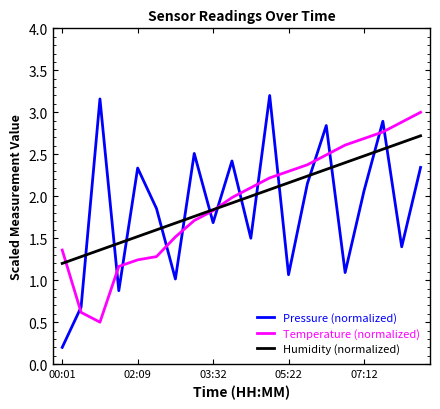

Which series has the widest spread of values?

Pressure (normalized)